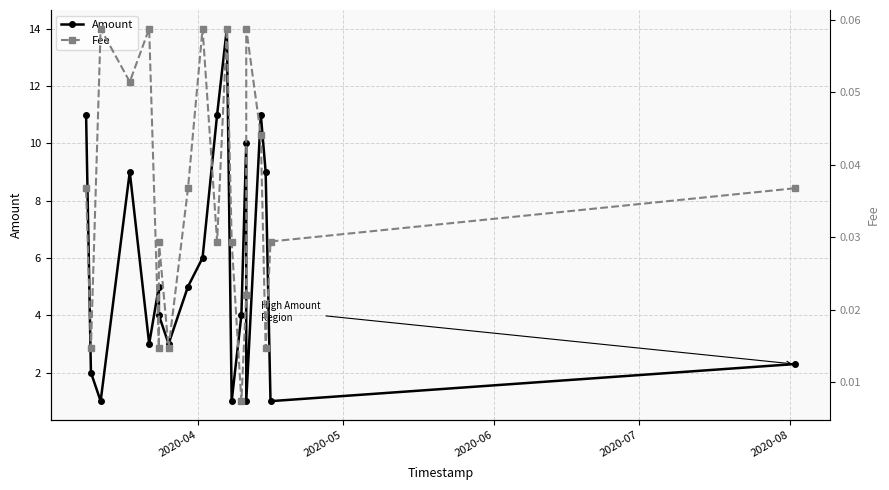

True or false: Fee and Amount intersect in this chart.

False